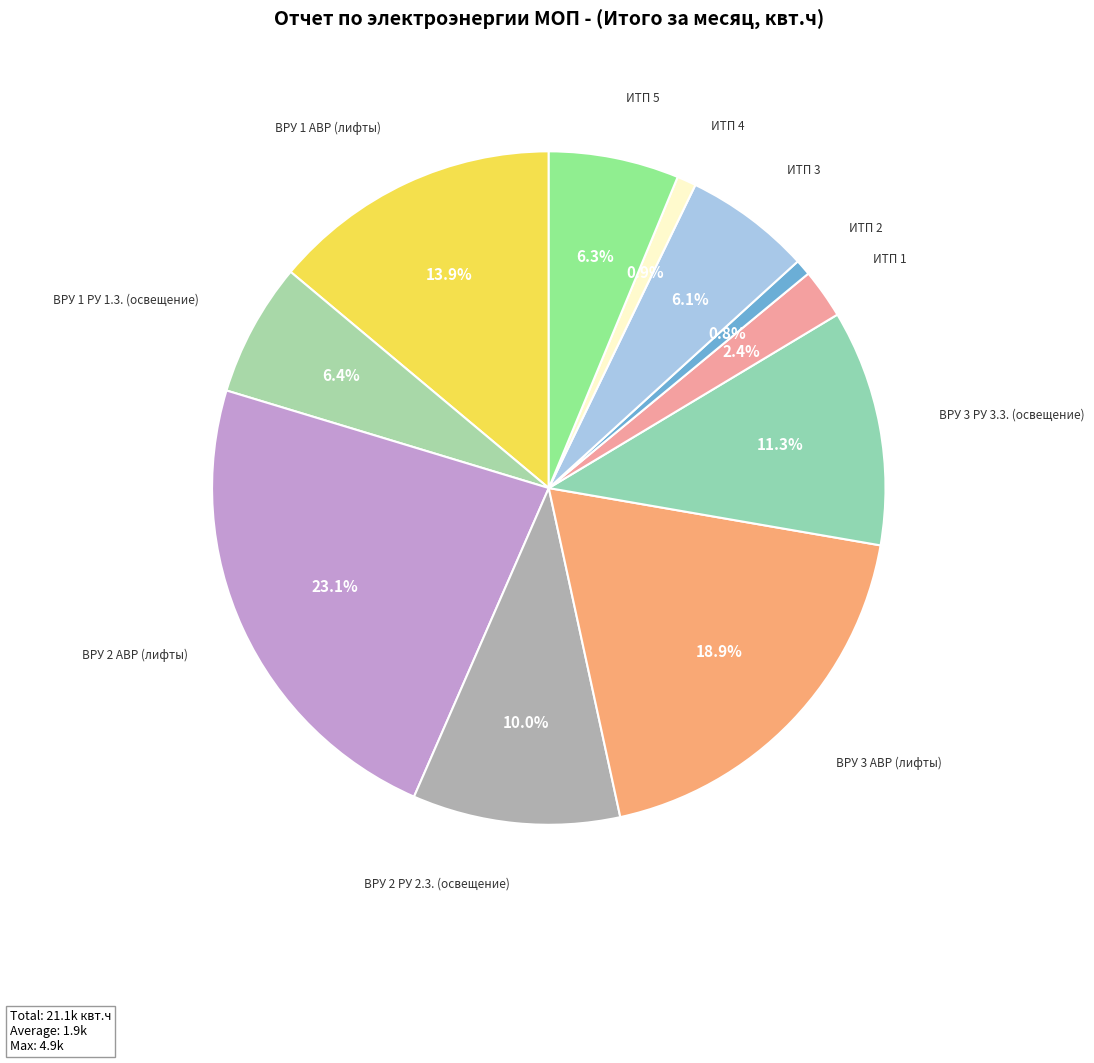

Is there any slice that represents more than half of the pie?

No